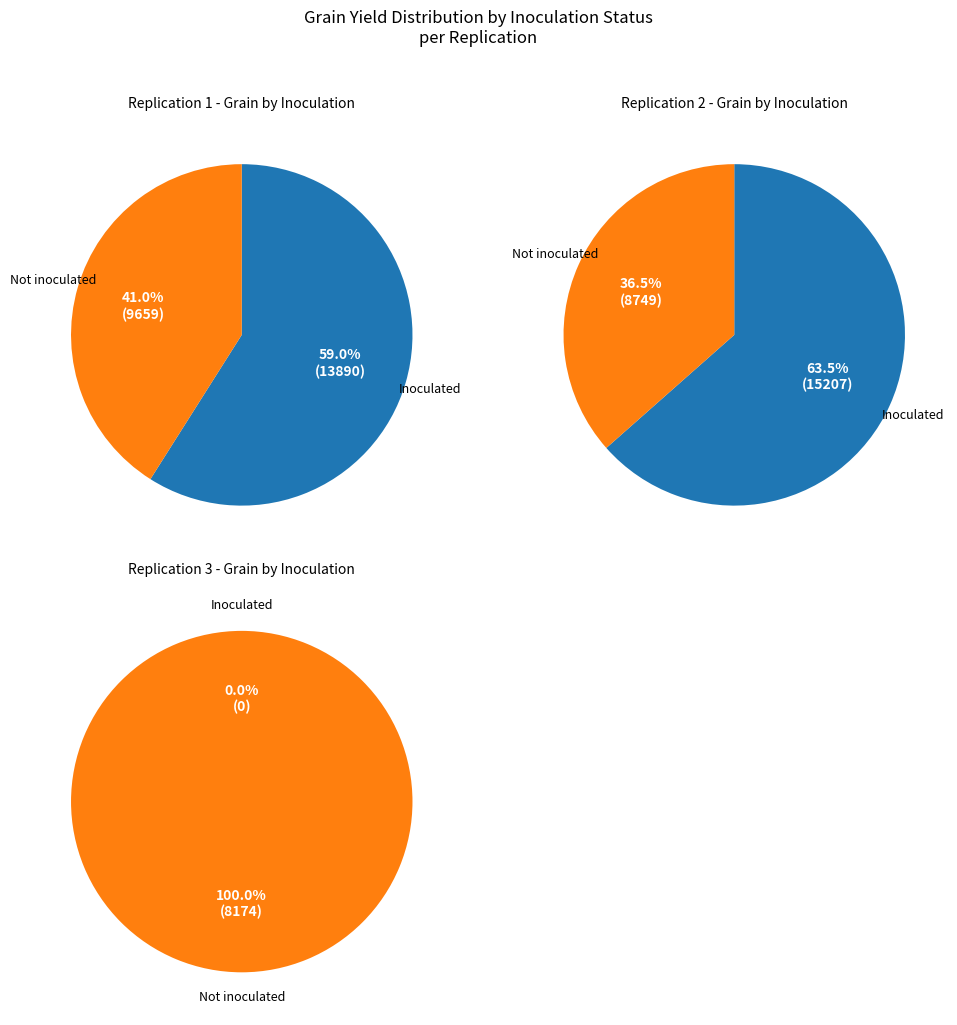

To the nearest percent, what is the combined percentage of 4 and 3?

50%